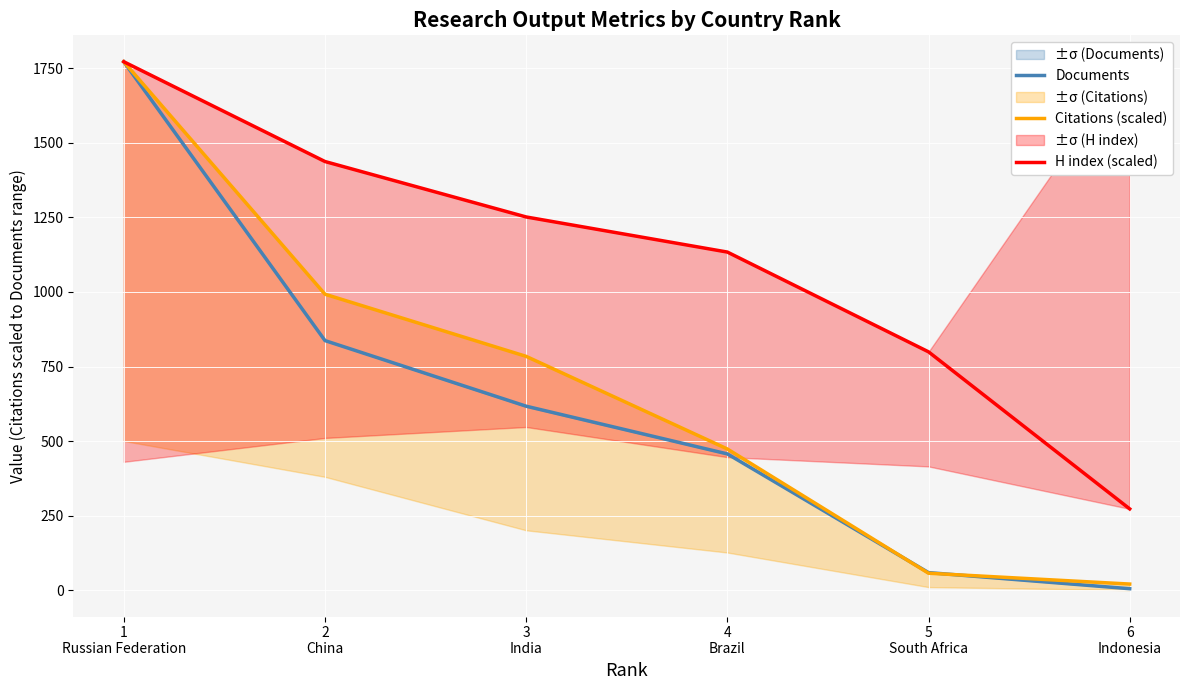

Reading left to right, extract all data points from this chart.

Documents: 1
Russian Federation=1772.0	2
China=837.0	3
India=617.0	4
Brazil=457.0	5
South Africa=59.0	6
Indonesia=5.0
Citations (scaled): 1
Russian Federation=1772.0	2
China=992.5	3
India=784.1	4
Brazil=473.5	5
South Africa=56.9	6
Indonesia=20.6
H index (scaled): 1
Russian Federation=1772.0	2
China=1437.4	3
India=1251.6	4
Brazil=1133.8	5
South Africa=799.3	6
Indonesia=272.6